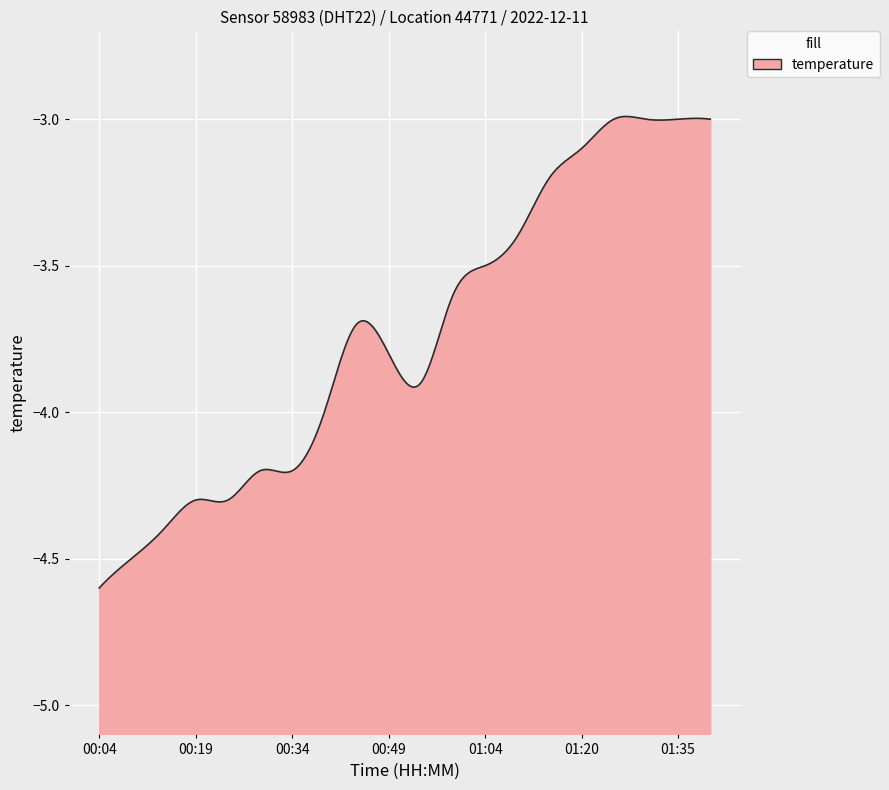

What is the sum of all values?

-74.7